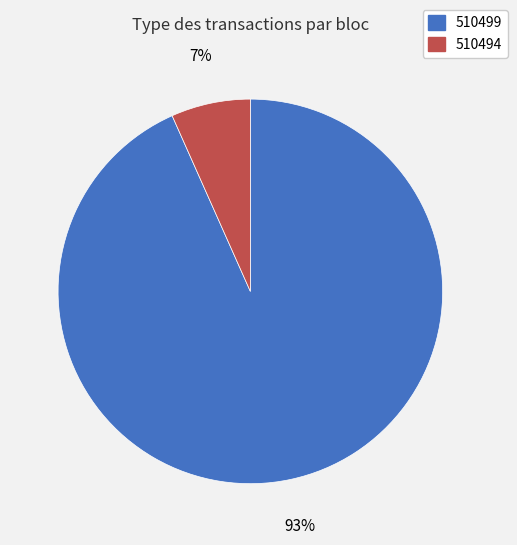

Count the number of slices in the pie.

2